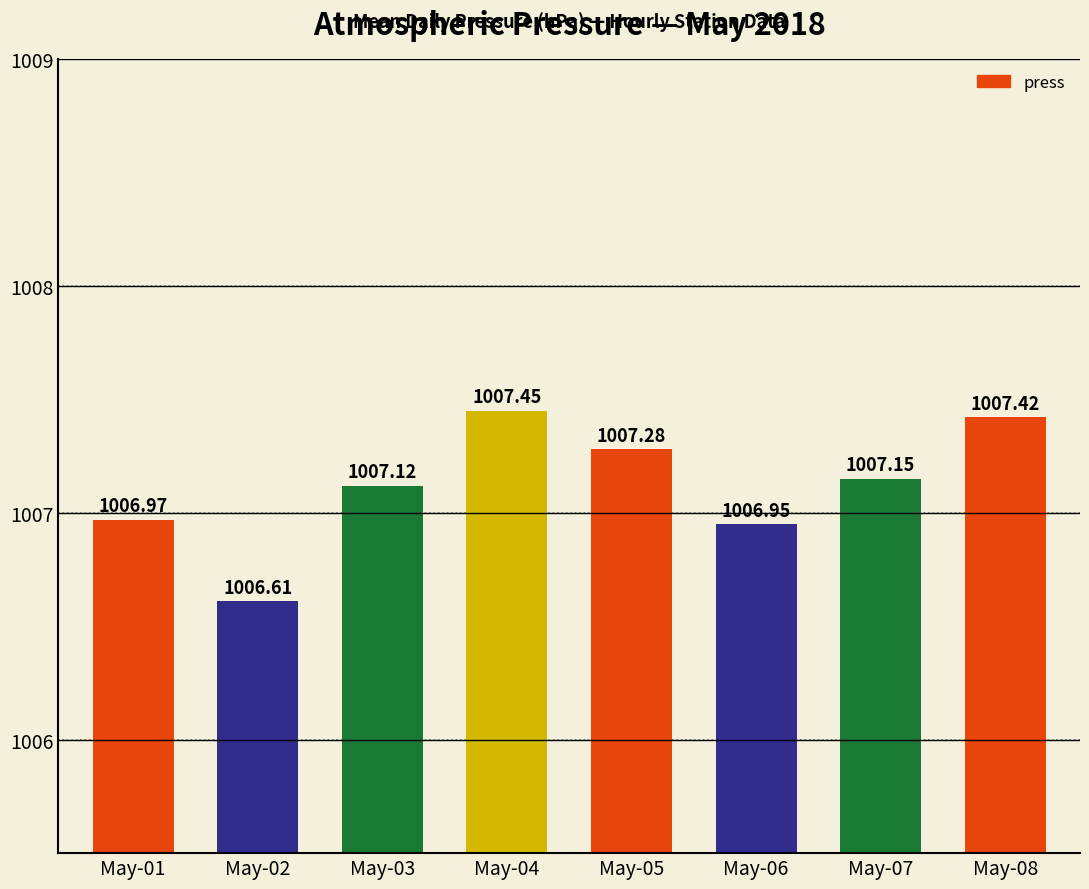

Rank the categories by value from lowest to highest.

May-02, May-06, May-01, May-03, May-07, May-05, May-08, May-04